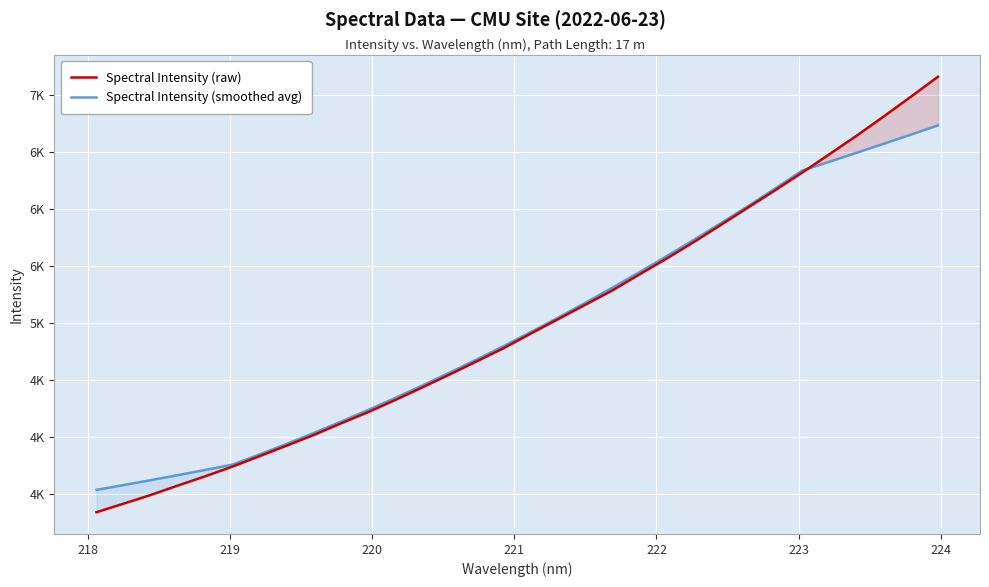

What is the label of the 25th point from the right?

224